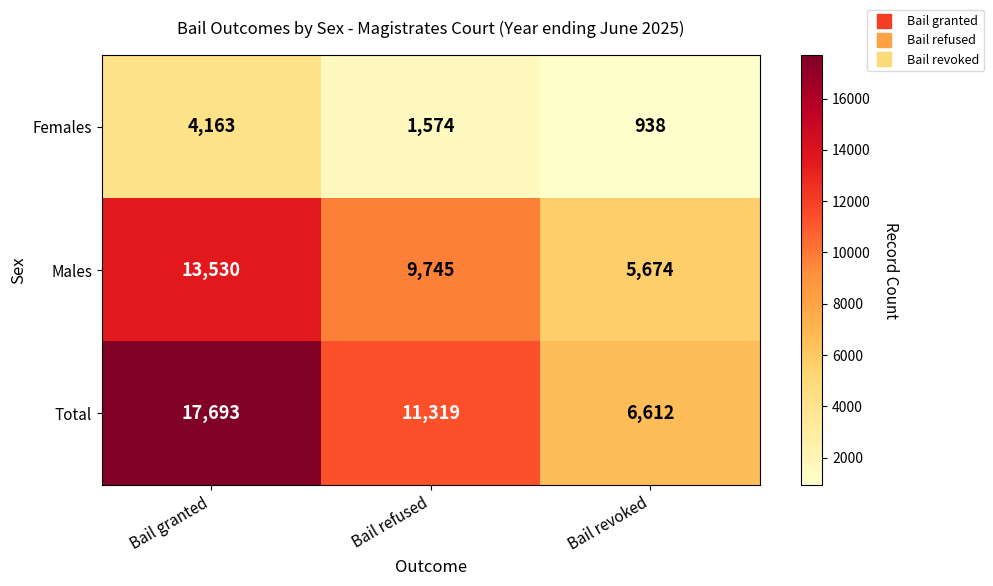

Reading left to right, list all the values displayed in this chart.

Females: Bail granted=4163	Bail refused=1574	Bail revoked=938
Males: Bail granted=13530	Bail refused=9745	Bail revoked=5674
Total: Bail granted=17693	Bail refused=11319	Bail revoked=6612